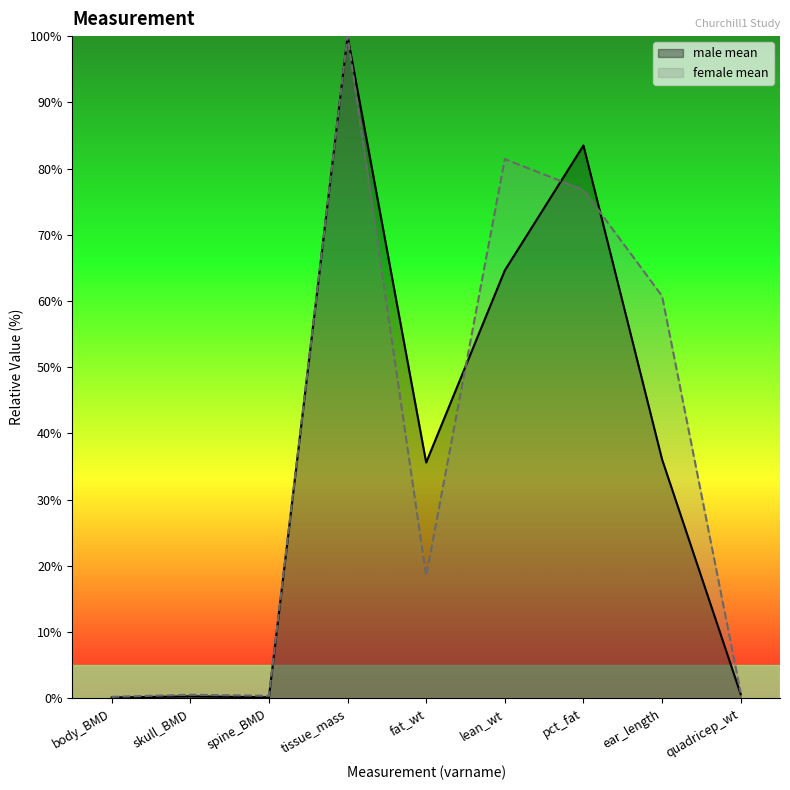

True or false: female mean has a value of 0.9 at quadricep_wt.

True